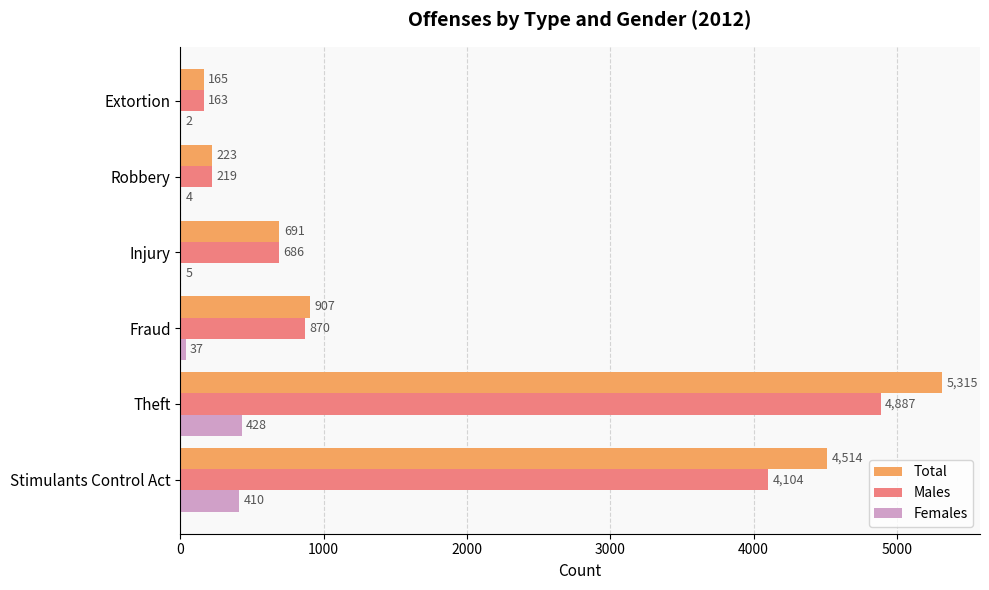

Between Theft and Robbery, which series saw the biggest shift?

Total